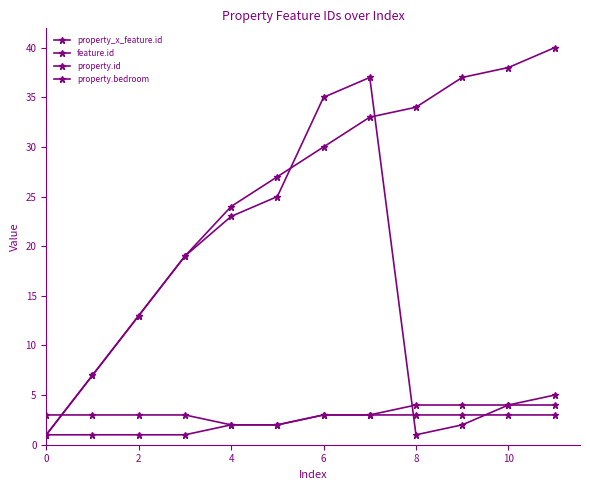

True or false: property.id and feature.id intersect in this chart.

True